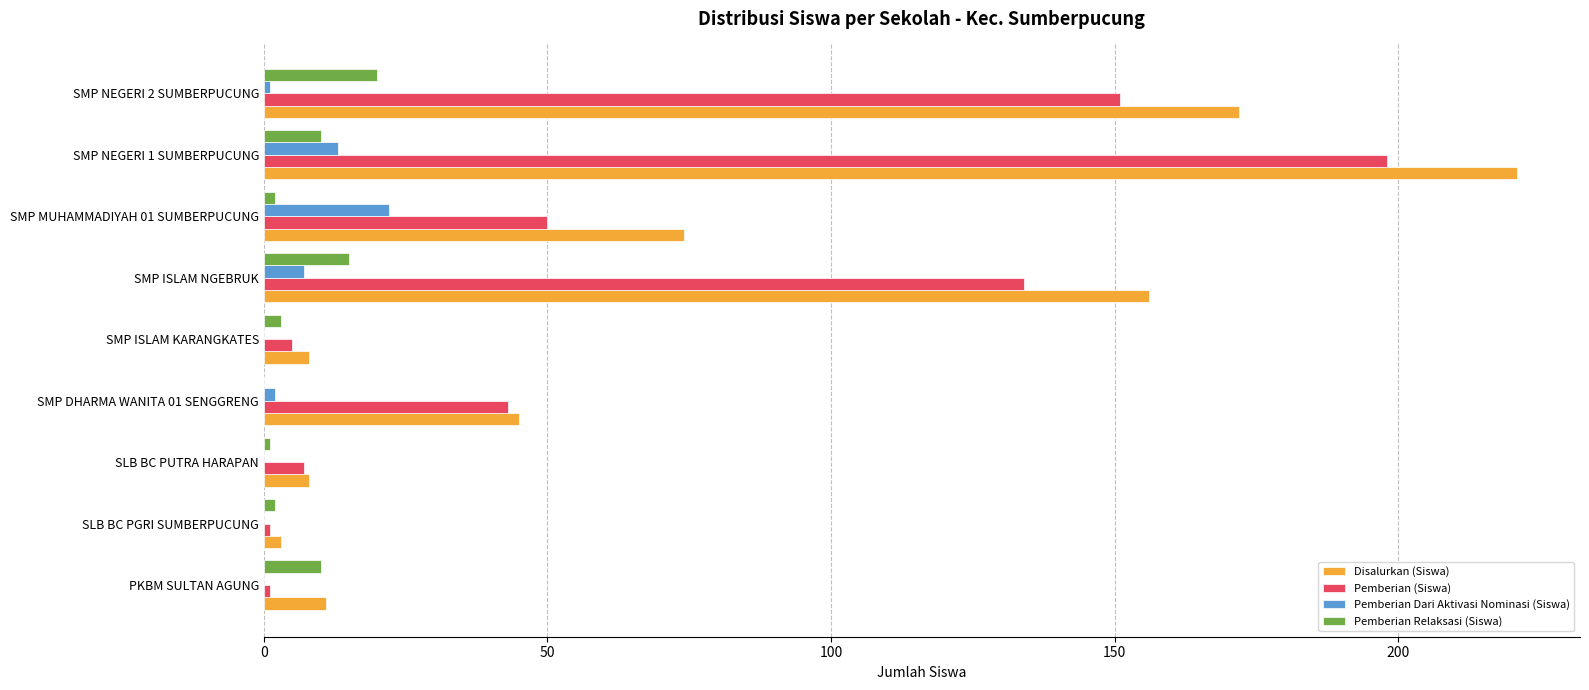

At which label is Pemberian (Siswa) closest to 99?

SMP ISLAM NGEBRUK